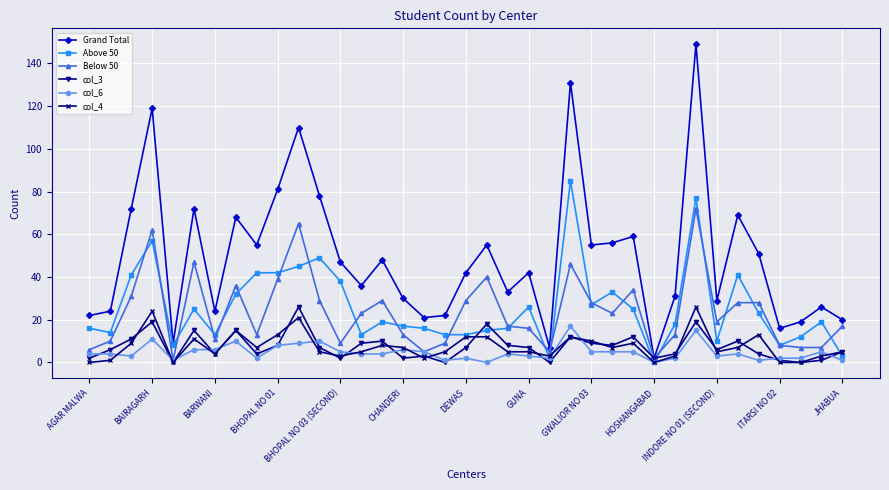

Which series has the widest spread of values?

Grand Total